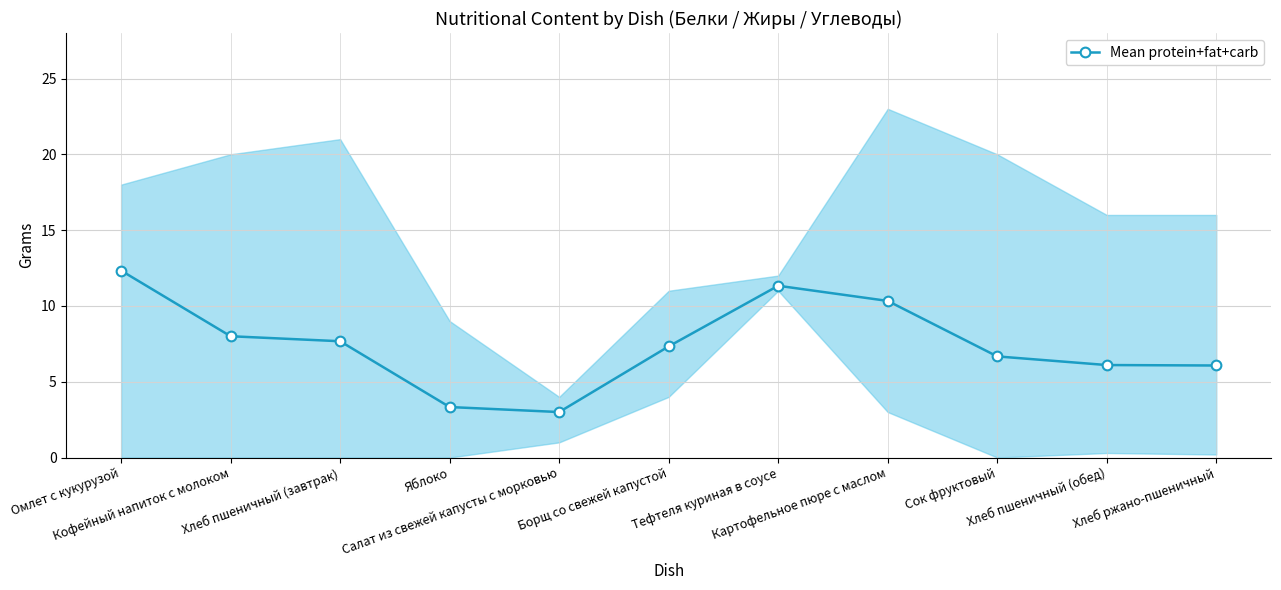

What is the label of the 1st point from the right?

Хлеб ржано-пшеничный